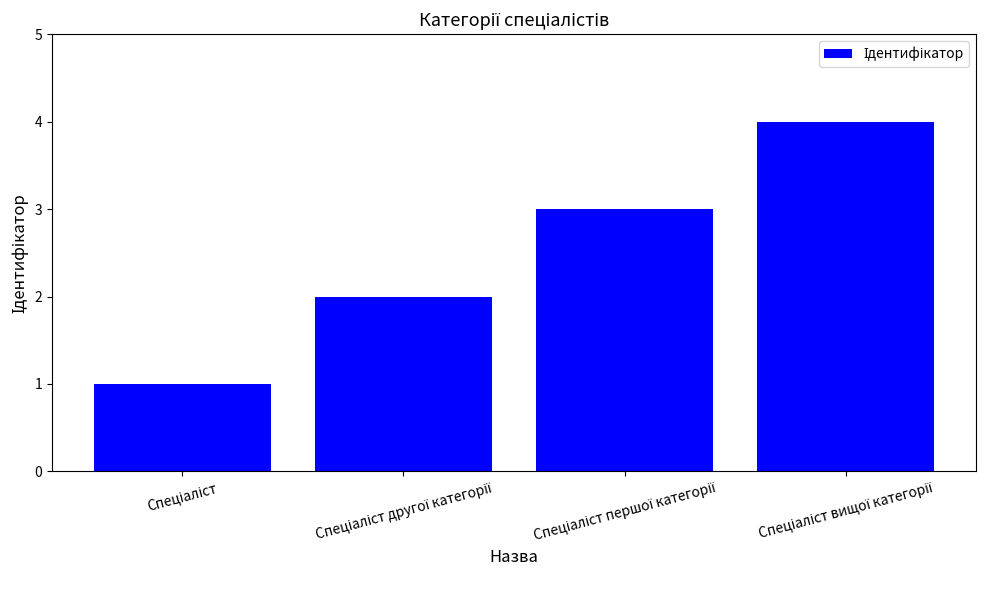

Reading right to left, transcribe all the data shown in this chart.

4	3	2	1